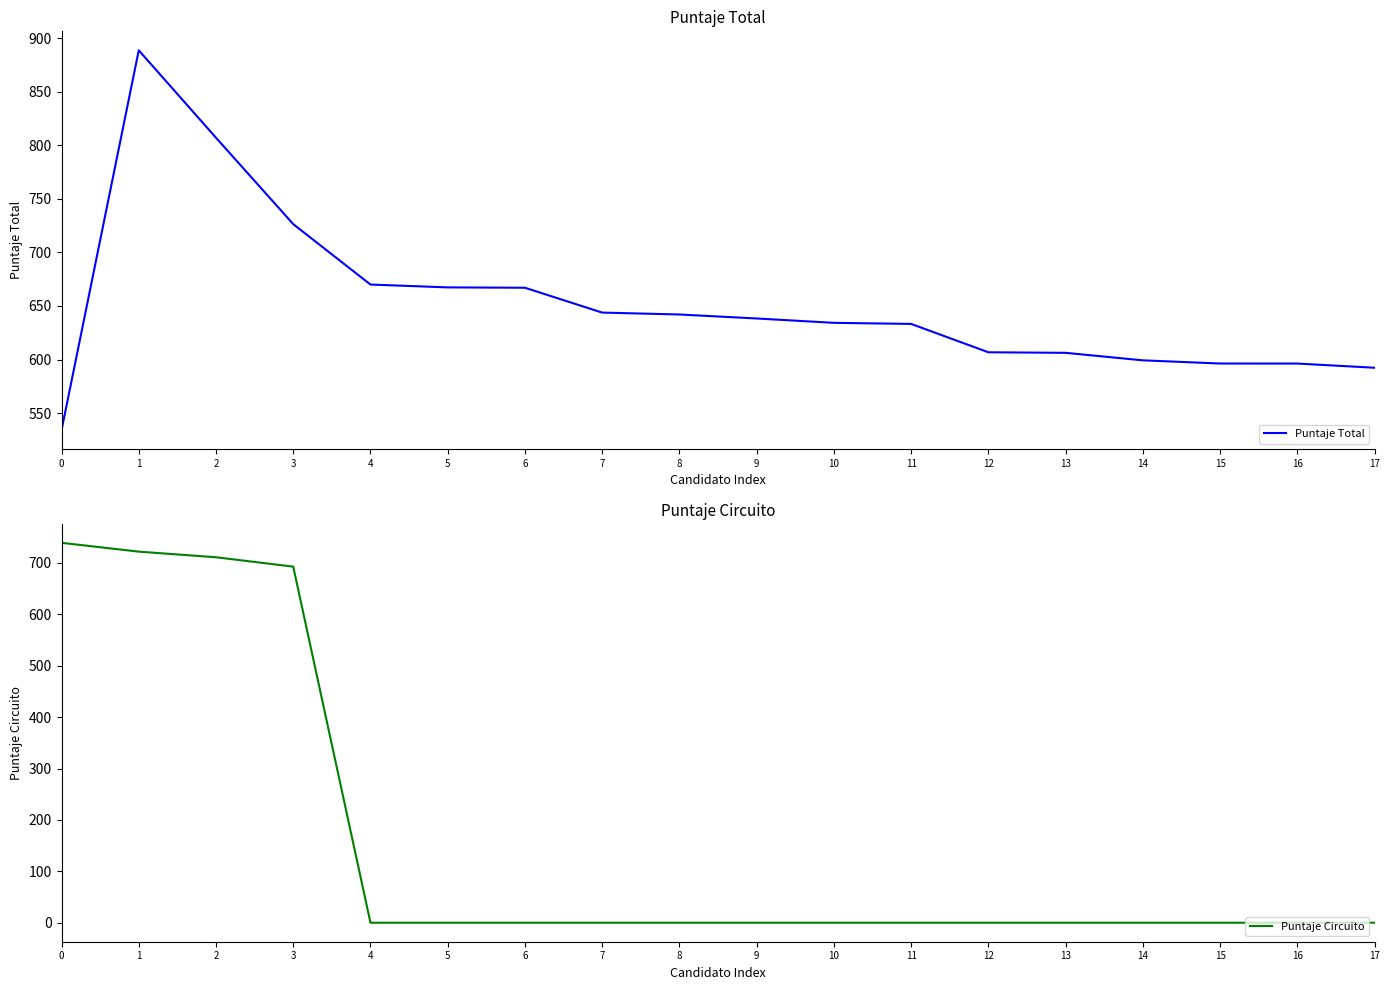

What is the difference between the highest and lowest values at 0?

205.2